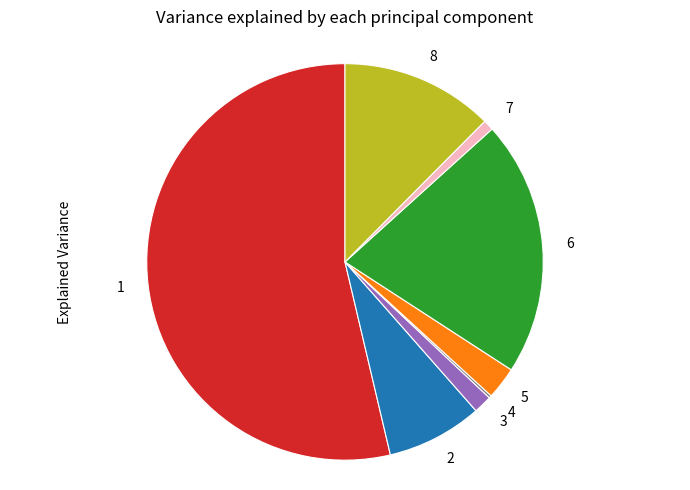

Is there a majority slice in this chart?

Yes